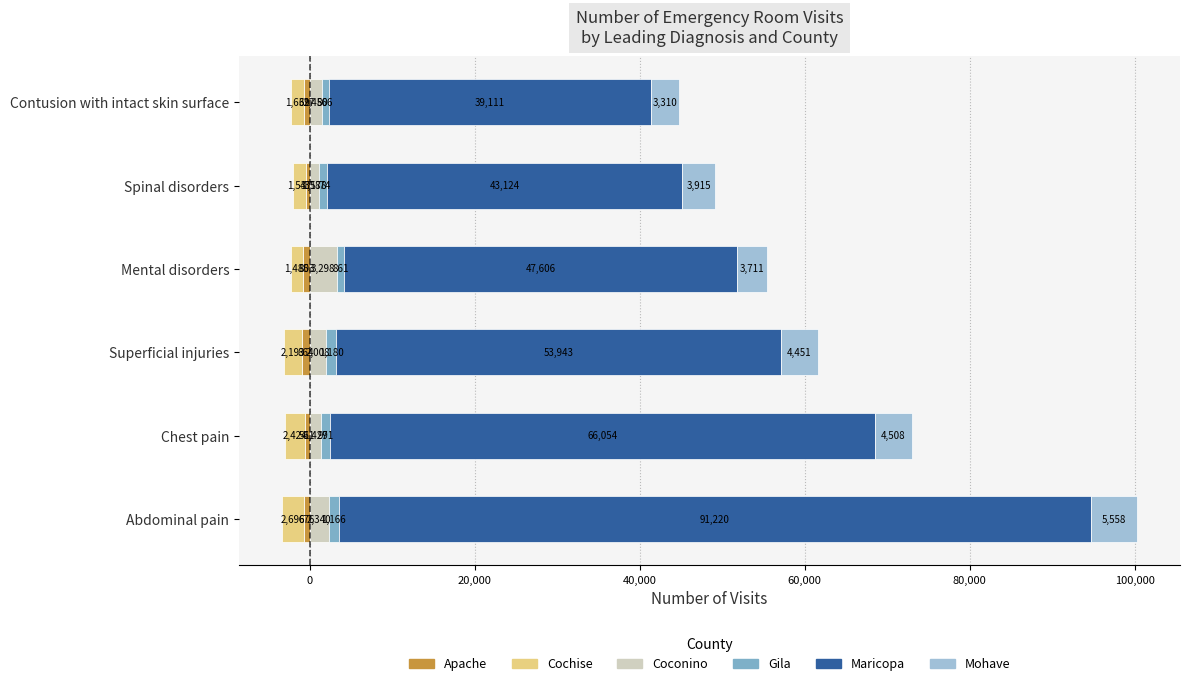

What is the smallest value displayed?

-2696